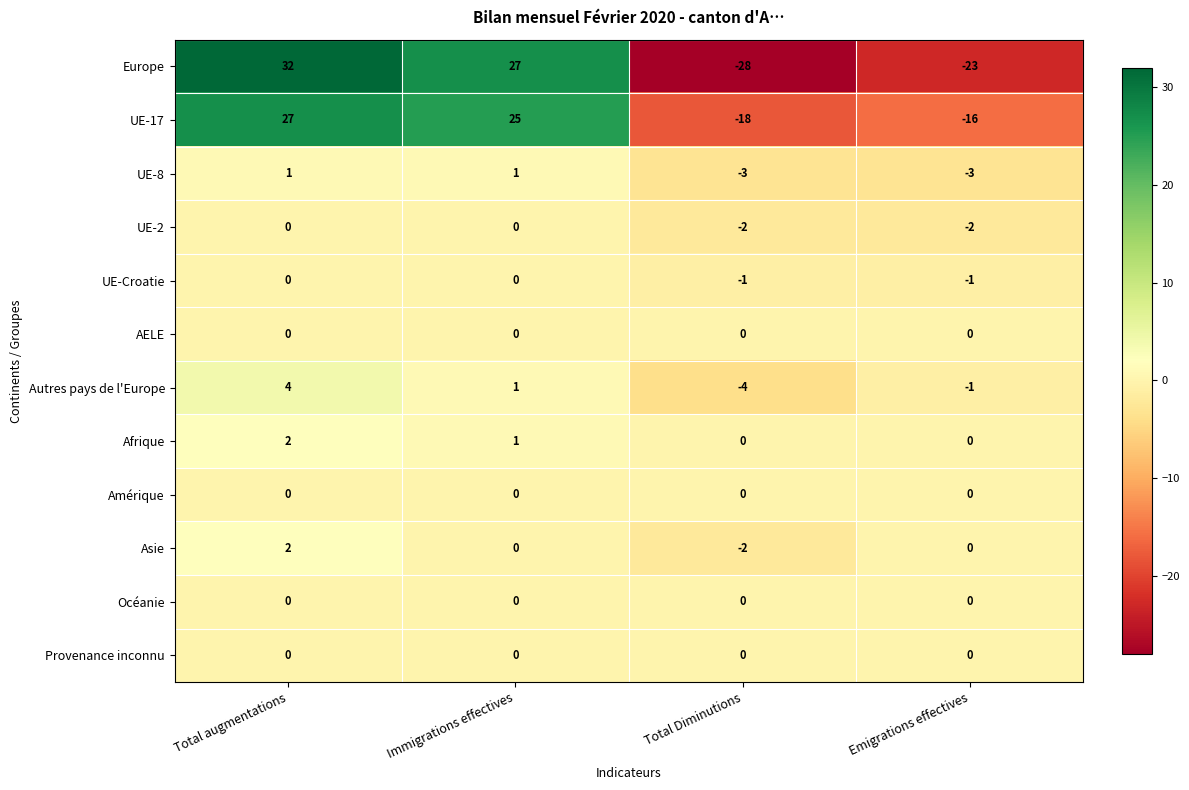

At which category is the sum across all series the highest?

Total augmentations